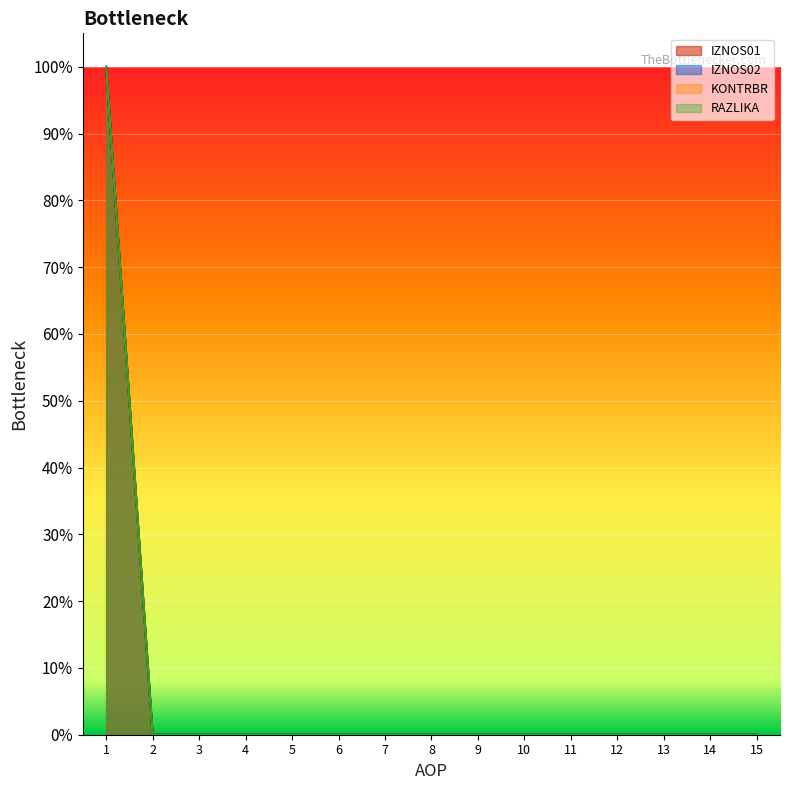

Between 1 and 3, which series saw the biggest shift?

IZNOS01